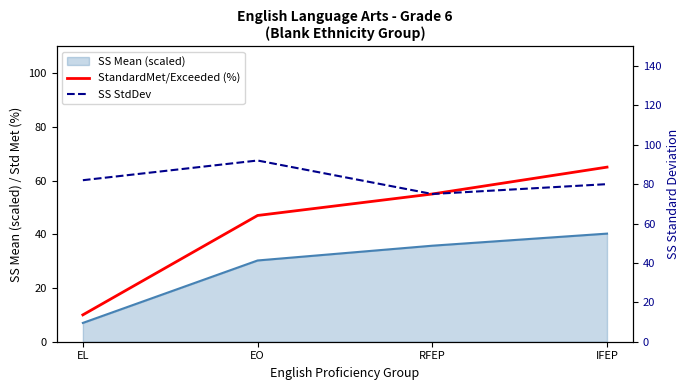

What is the difference between the maximum and minimum values in the SS StdDev series?

17